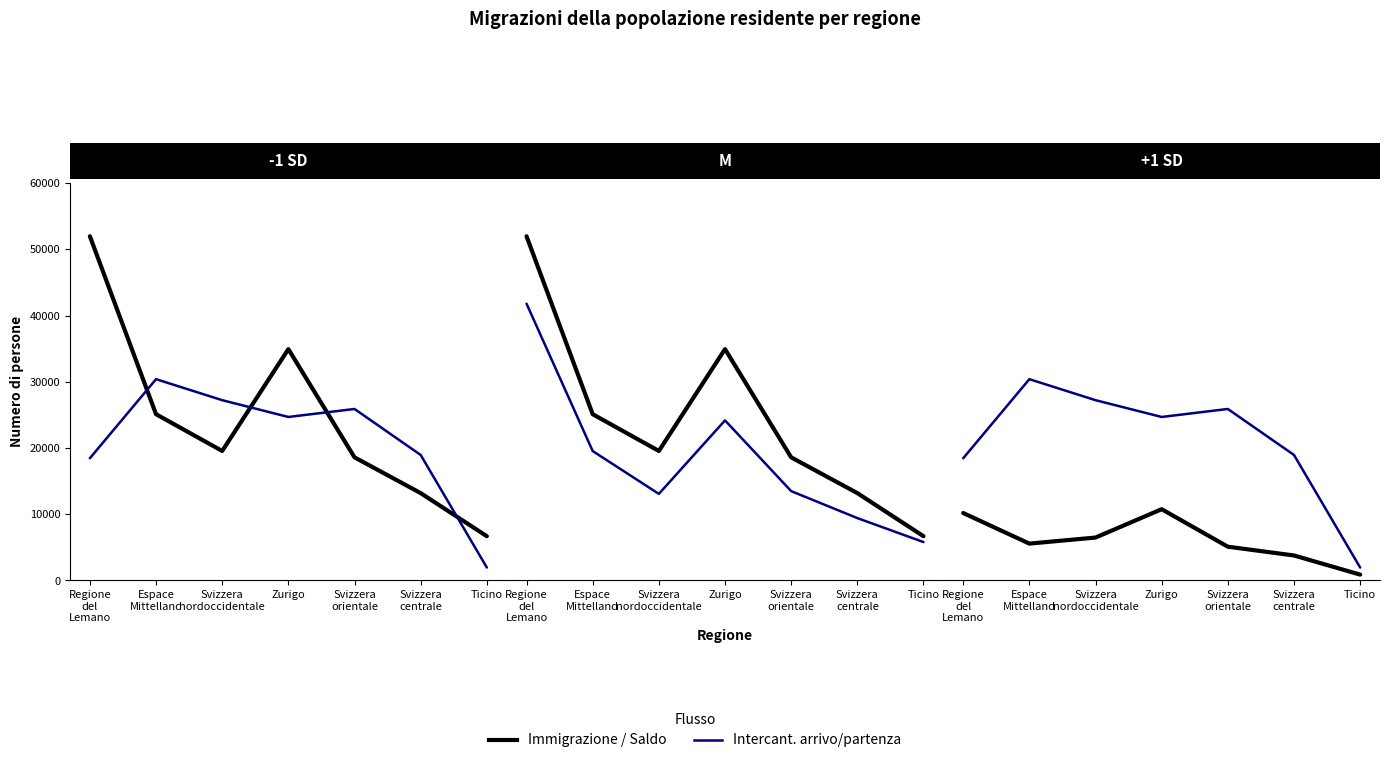

Which category has the lowest value in the Saldo int. series?

Ticino